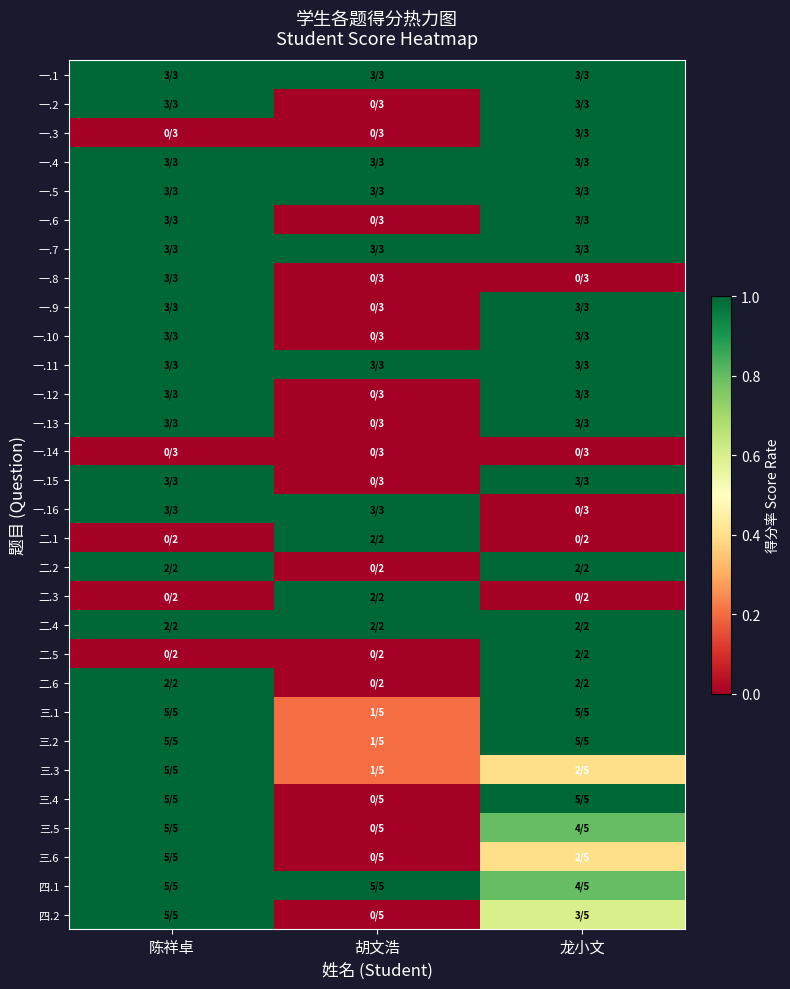

How many series are shown in this chart?

30